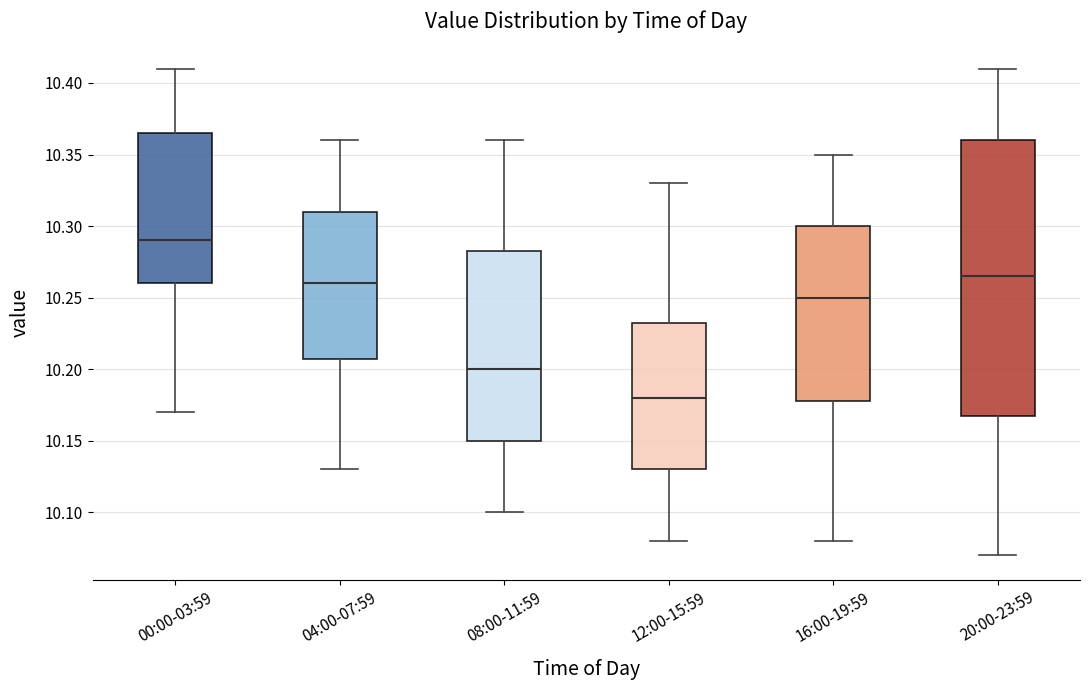

Which box has the highest median line?

00:00-03:59